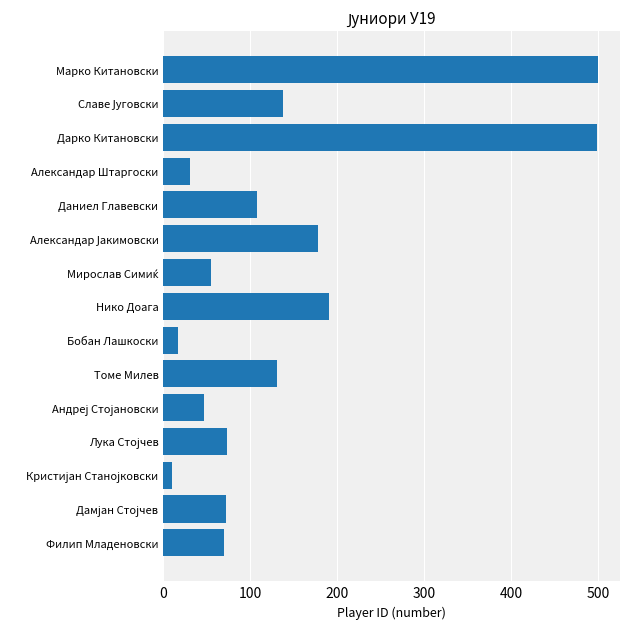

Approximately how many times larger is the value at Томе Милев compared to Нико Доага?

0.7